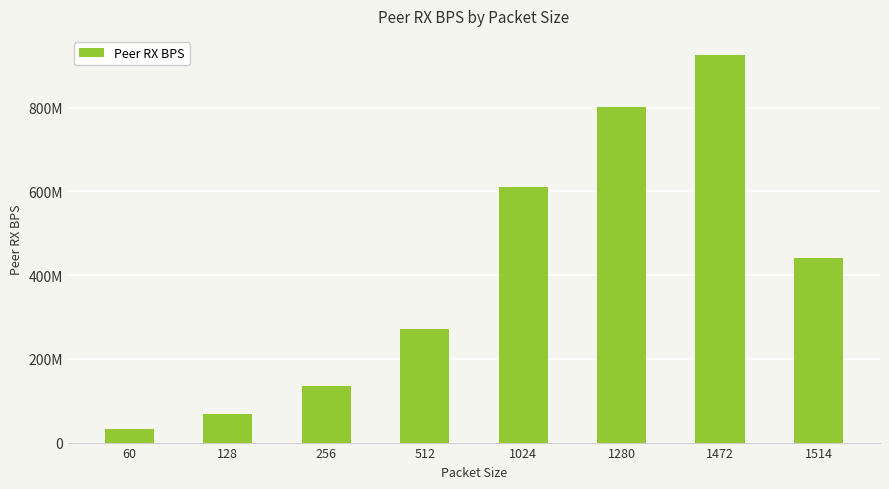

The chart shows a value of 140782765 at 1514. True or false?

False